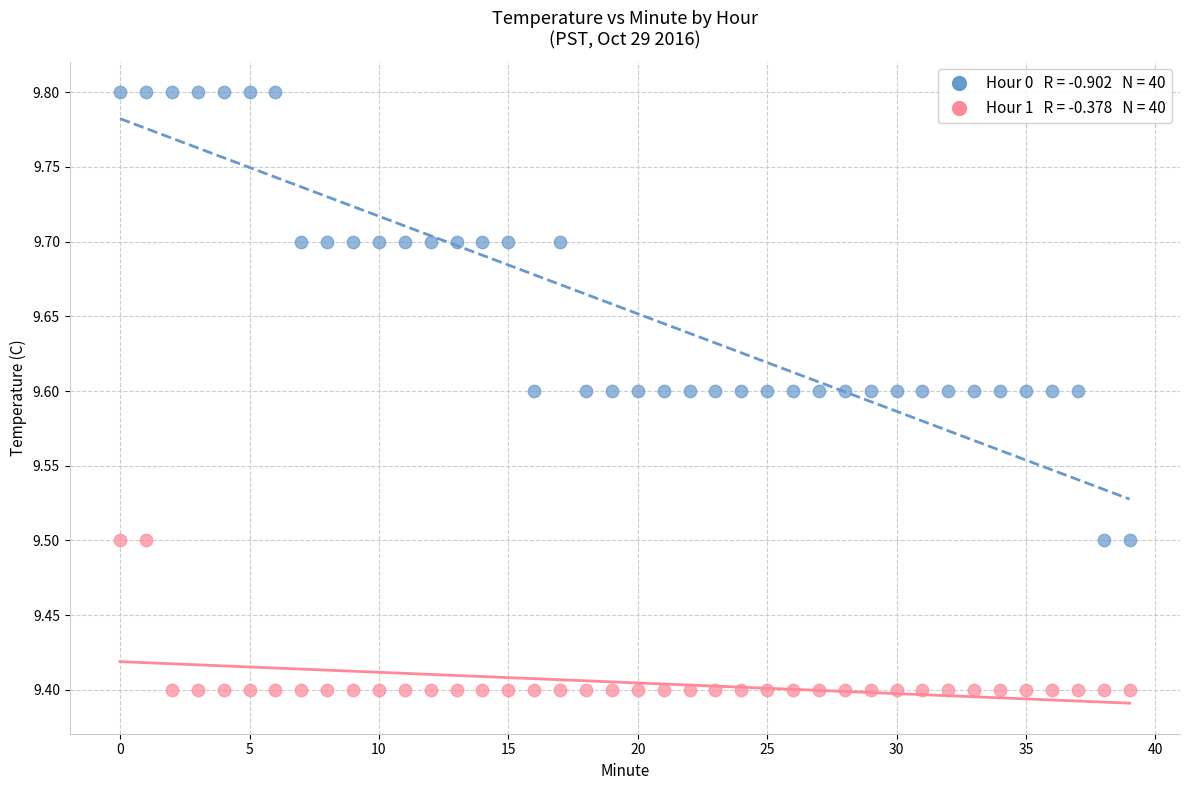

Across all data points, what is the range of Y values (max minus min)?

0.4